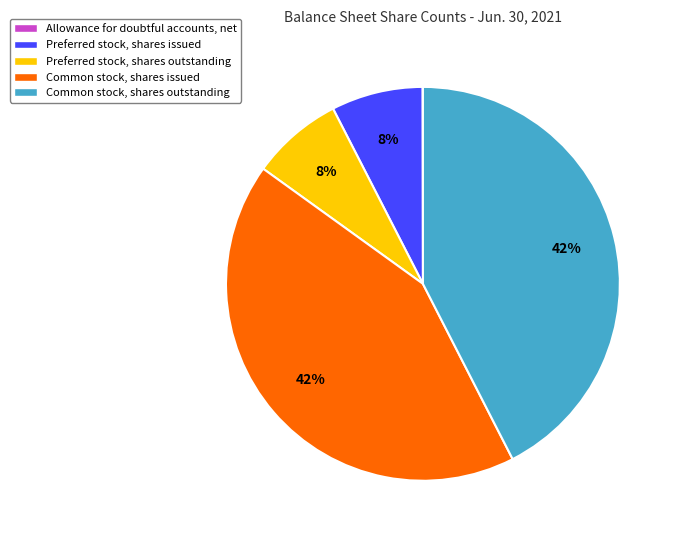

Does Common stock, shares issued account for over 50% of the chart?

No